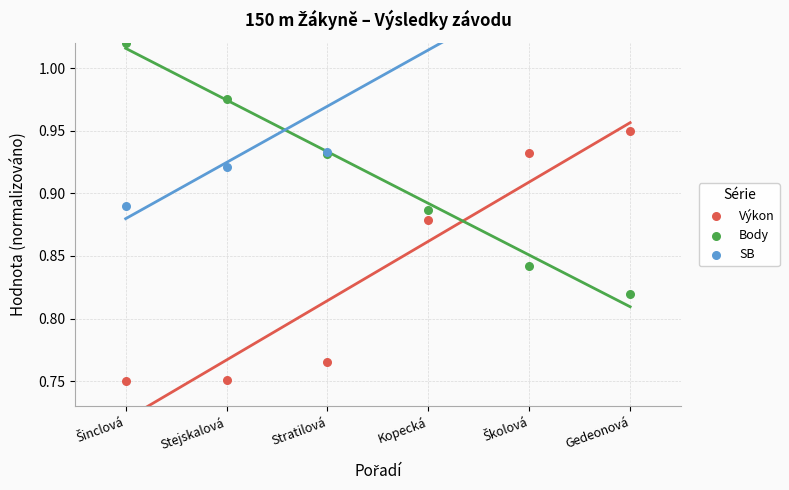

Which series contains the highest Y value?

SB